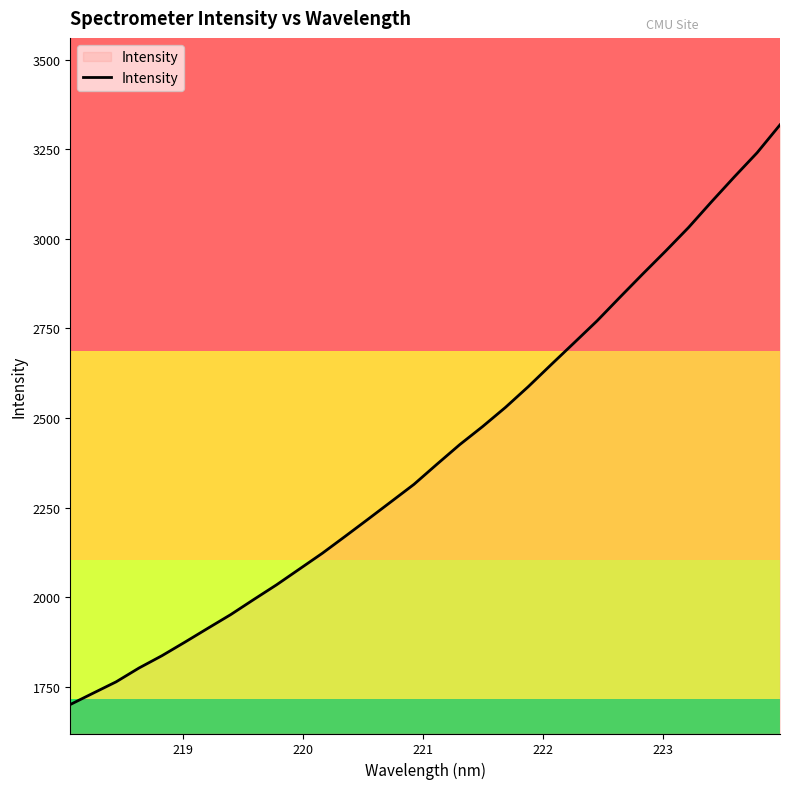

What is the minimum value shown in the chart?

1699.8